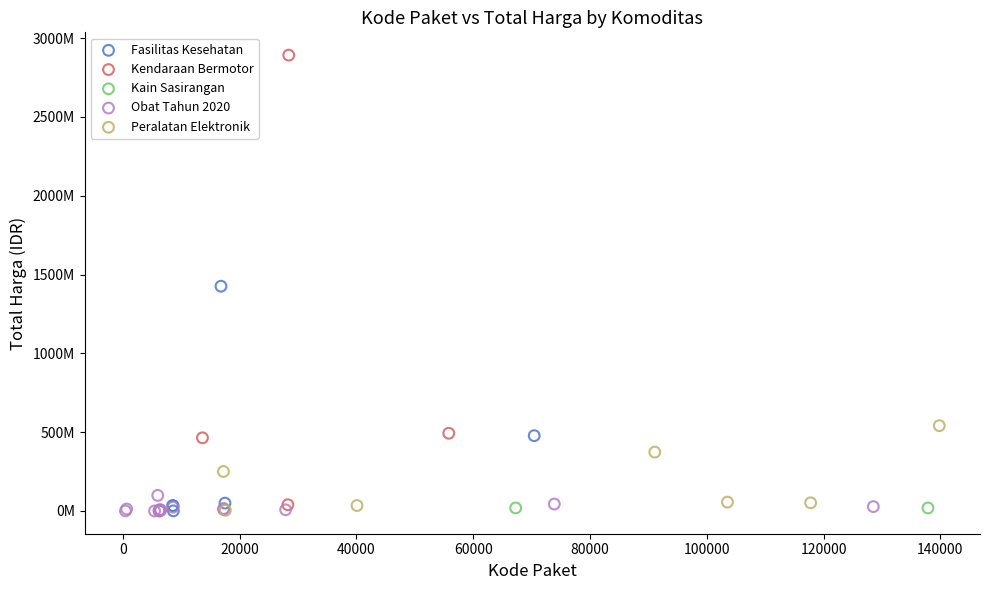

Which series has the widest spread of Y values?

Kendaraan Bermotor